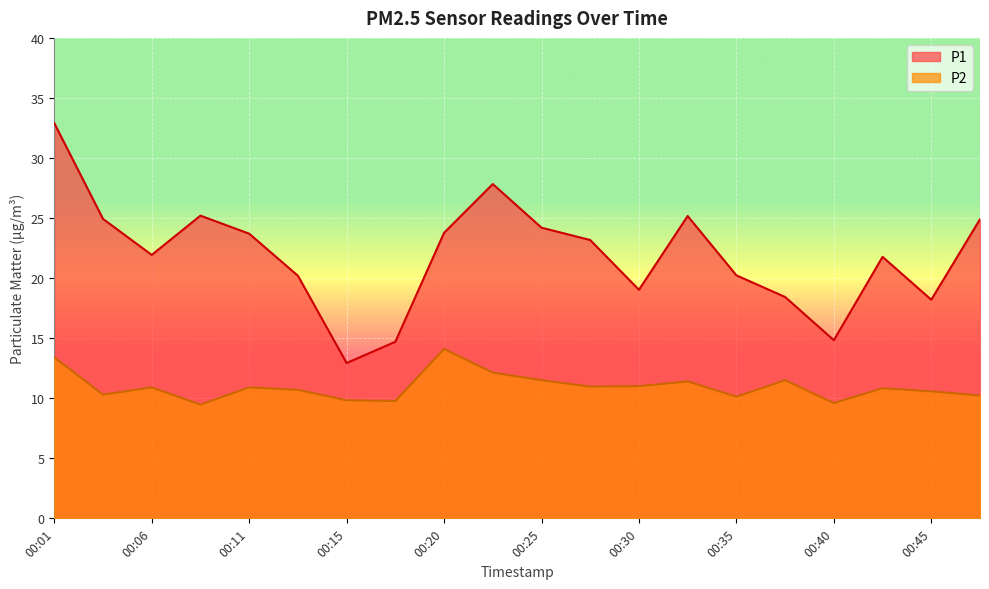

Does the chart display data point markers on the line(s)?

No